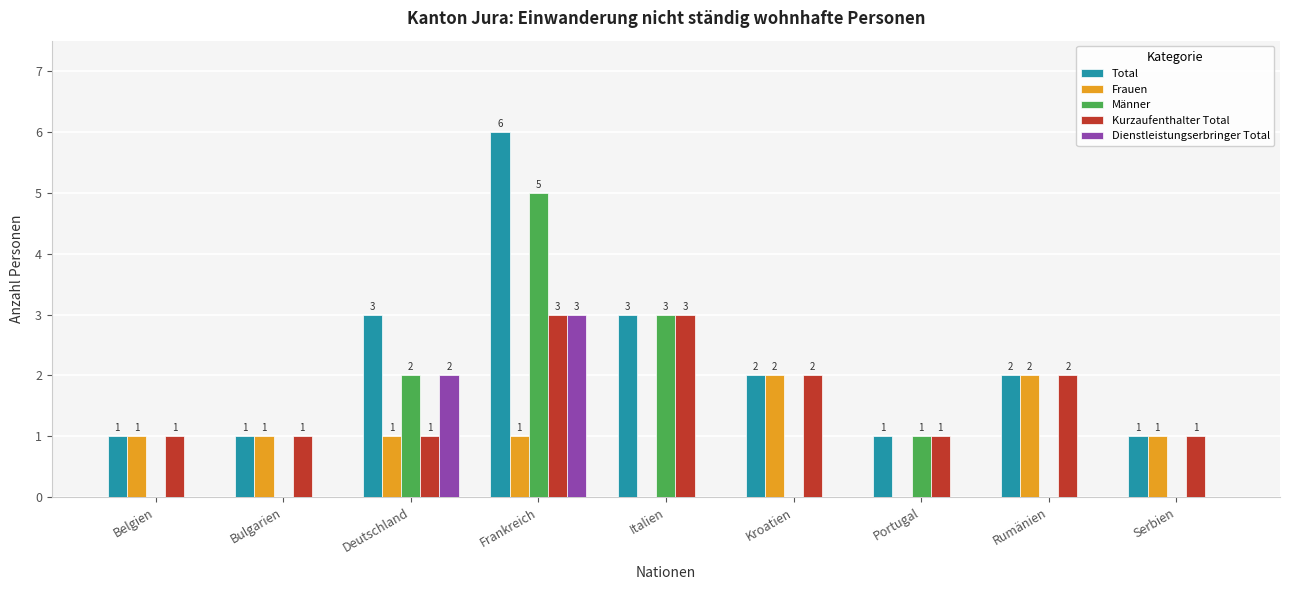

Reading left to right, what are all the values shown in this chart?

Total: Belgien=1	Bulgarien=1	Deutschland=3	Frankreich=6	Italien=3	Kroatien=2	Portugal=1	Rumänien=2	Serbien=1
Frauen: Belgien=1	Bulgarien=1	Deutschland=1	Frankreich=1	Italien=0	Kroatien=2	Portugal=0	Rumänien=2	Serbien=1
Männer: Belgien=0	Bulgarien=0	Deutschland=2	Frankreich=5	Italien=3	Kroatien=0	Portugal=1	Rumänien=0	Serbien=0
Kurzaufenthalter Total: Belgien=1	Bulgarien=1	Deutschland=1	Frankreich=3	Italien=3	Kroatien=2	Portugal=1	Rumänien=2	Serbien=1
Dienstleistungserbringer Total: Belgien=0	Bulgarien=0	Deutschland=2	Frankreich=3	Italien=0	Kroatien=0	Portugal=0	Rumänien=0	Serbien=0